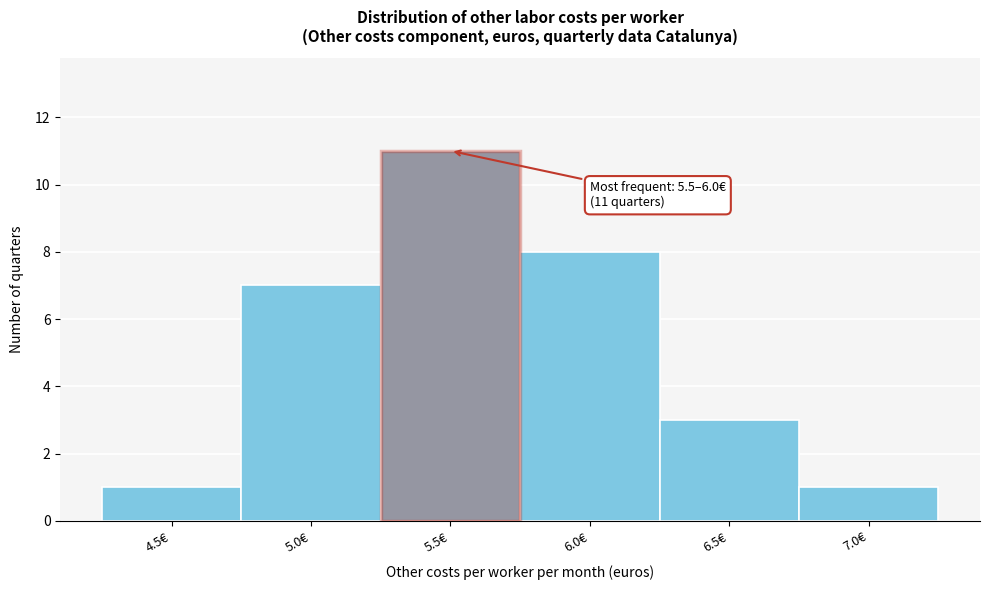

Reading left to right, what are all the values shown in this chart?

1	7	11	8	3	1